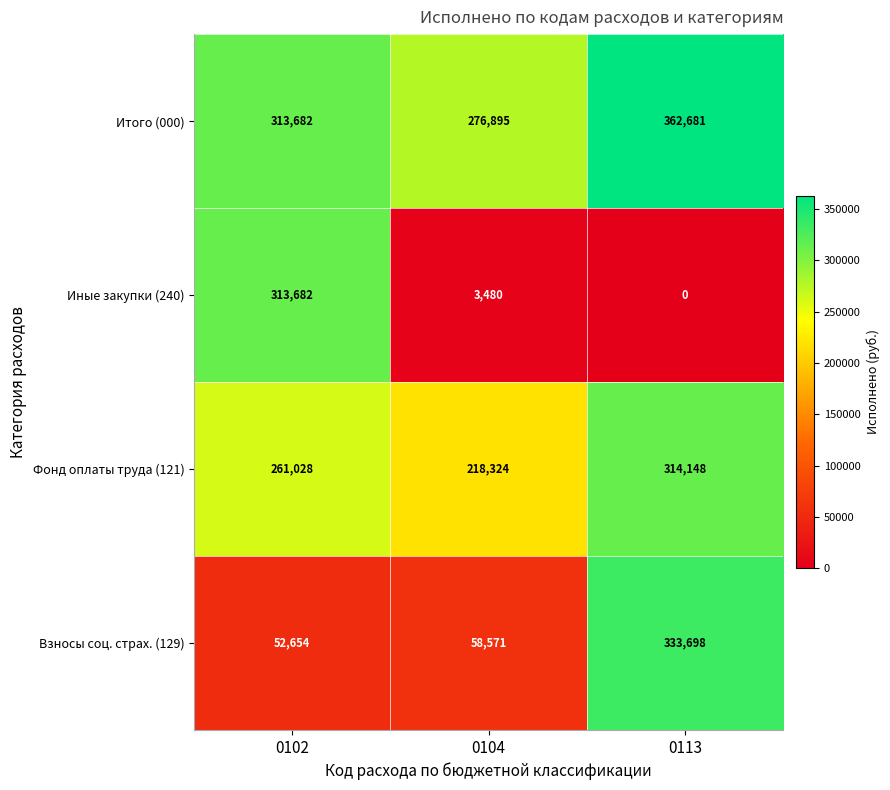

Which category has the lowest value in the Взносы соц. страх. (129) series?

0102